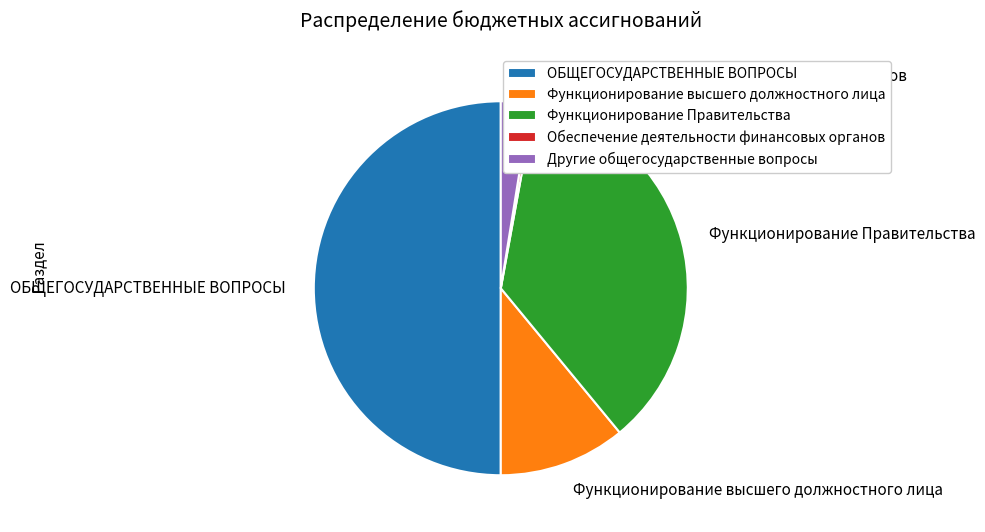

Rank the categories by value from highest to lowest.

ОБЩЕГОСУДАРСТВЕННЫЕ ВОПРОСЫ, Функционирование Правительства, Функционирование высшего должностного лица, Другие общегосударственные вопросы, Обеспечение деятельности финансовых органов